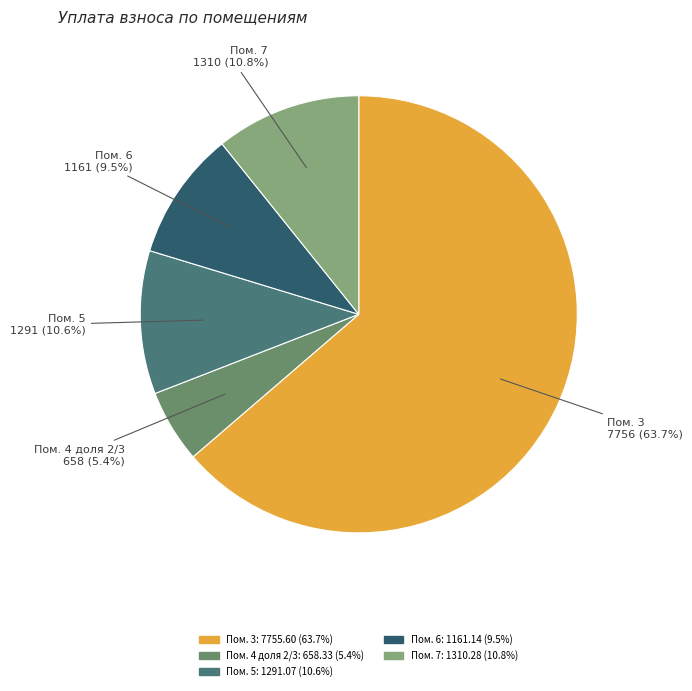

Approximately how many times larger is the value at Пом. 5: 1291.07 (10.6%) compared to Пом. 6: 1161.14 (9.5%)?

1.1